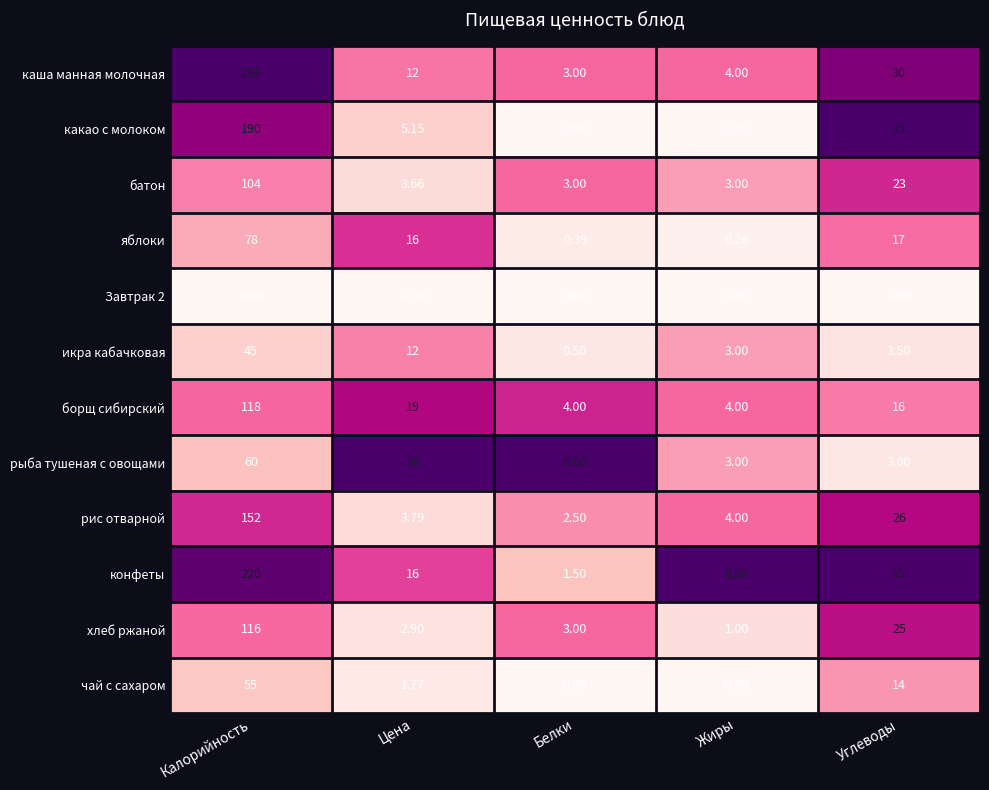

At Калорийность, list the series in order from smallest to largest.

Завтрак 2, икра кабачковая, чай с сахаром, рыба тушеная с овощами, яблоки, батон, хлеб ржаной, борщ сибирский, рис отварной, какао с молоком, конфеты, каша манная молочная